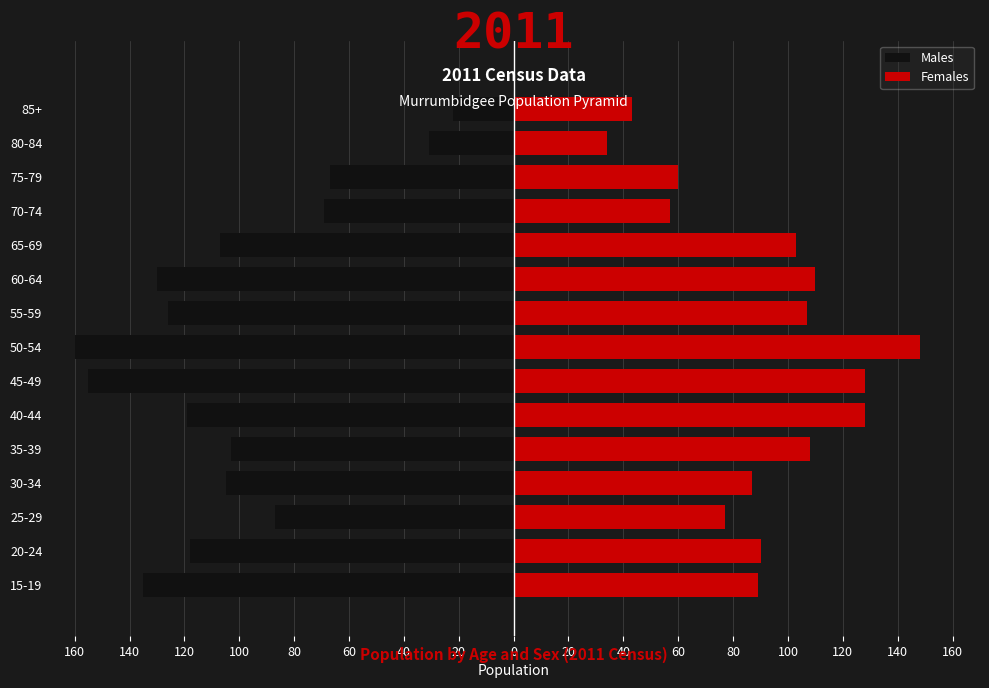

At how many categories does at least one series exceed 51?

13